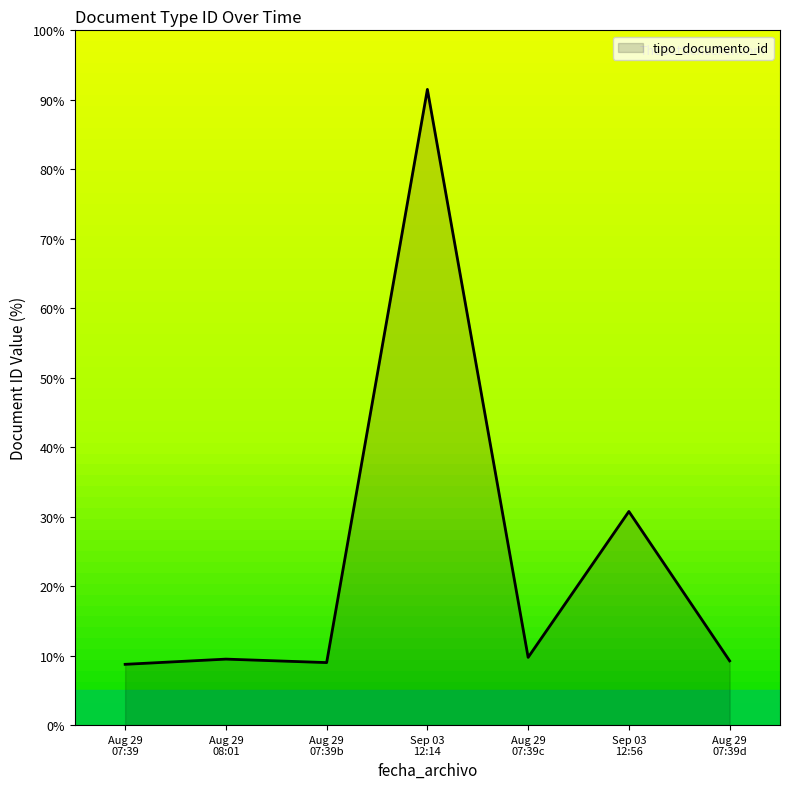

True or false: there are more than 0 points higher than both neighbors.

True